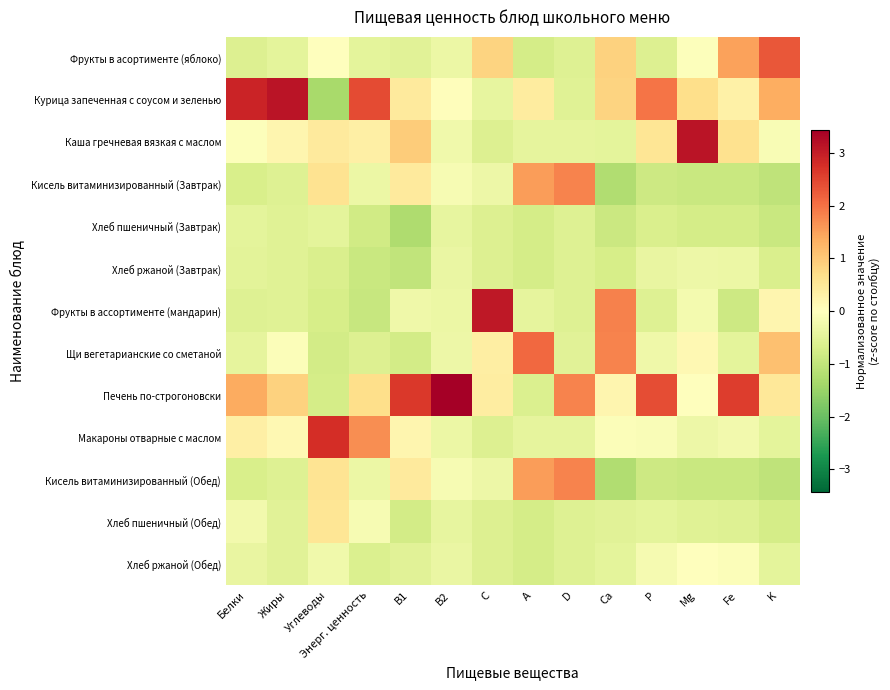

Which has a higher value, C or A?

C